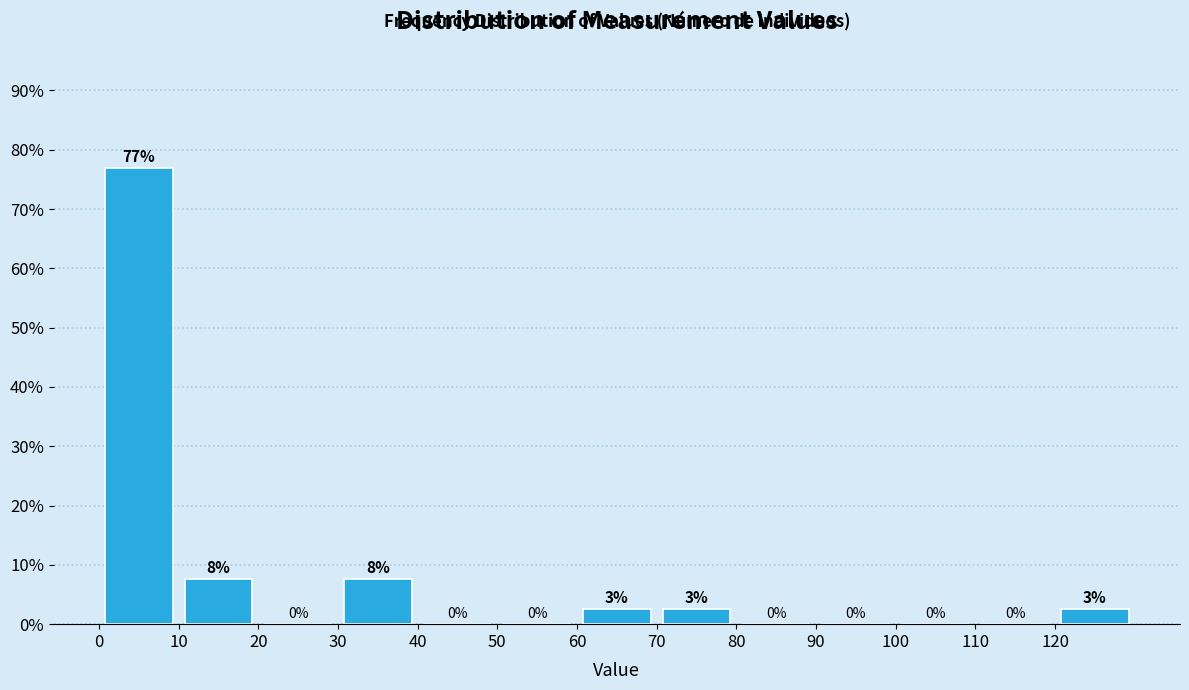

Over which range of the x-axis is the bar tallest?

0 to 10